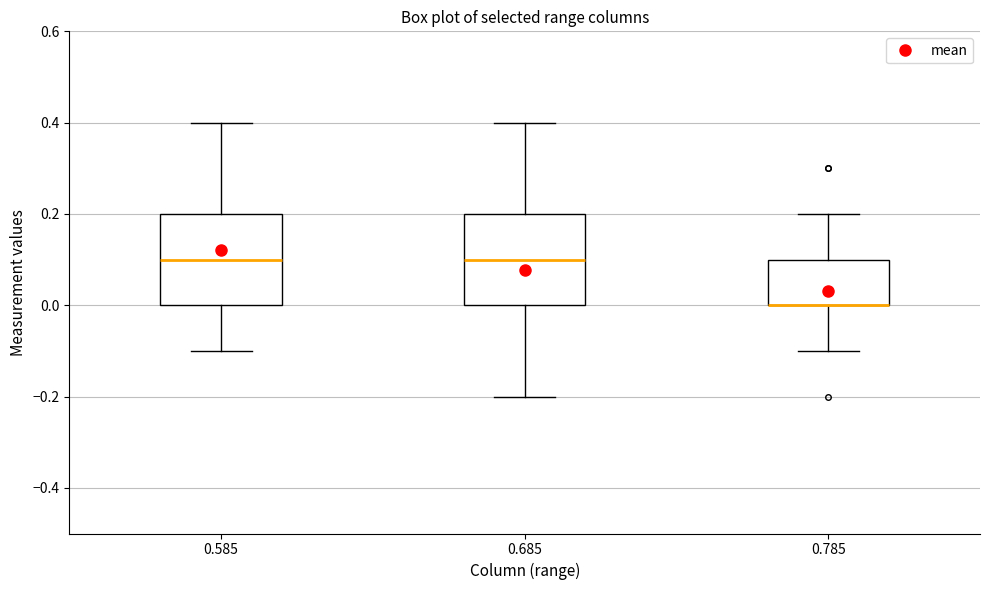

Reading left to right, transcribe this box plot: for each box, give where its median line is, the range the box spans, and where its two whiskers end, as read against the y-axis. The values are not printed on the chart, so give them approximately, as read against the axis.

0.585: median 0.1, box 0.0 to 0.2, whiskers -0.1 to 0.4
0.685: median 0.1, box 0.0 to 0.2, whiskers -0.2 to 0.4
0.785: median 0.0 (drawn on the box's lower edge), box 0.0 to 0.1, whiskers -0.1 to 0.2